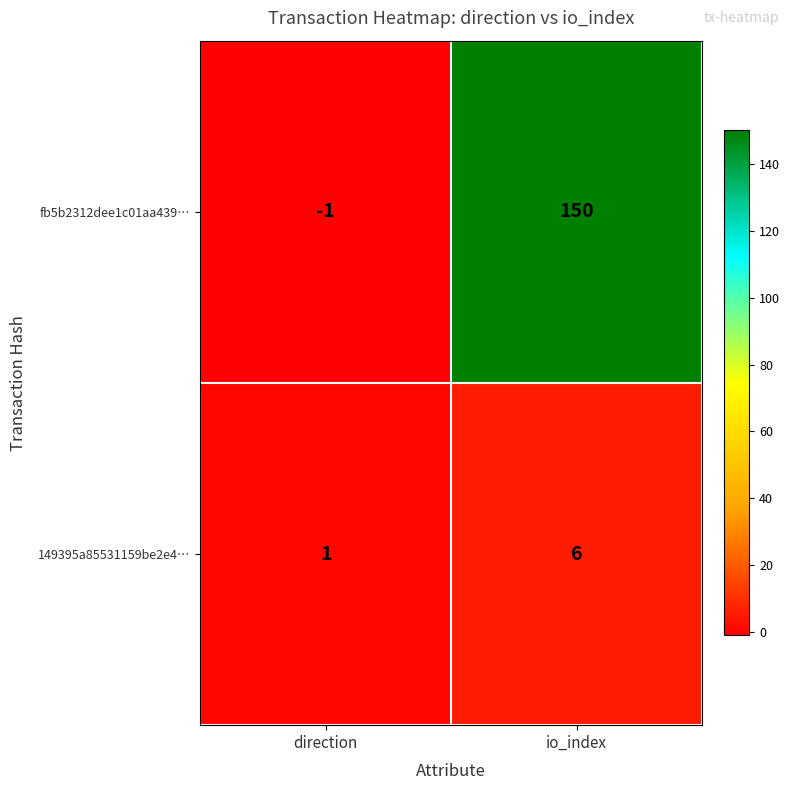

At direction, list the series in order from largest to smallest.

149395a85531159be2e4…, fb5b2312dee1c01aa439…